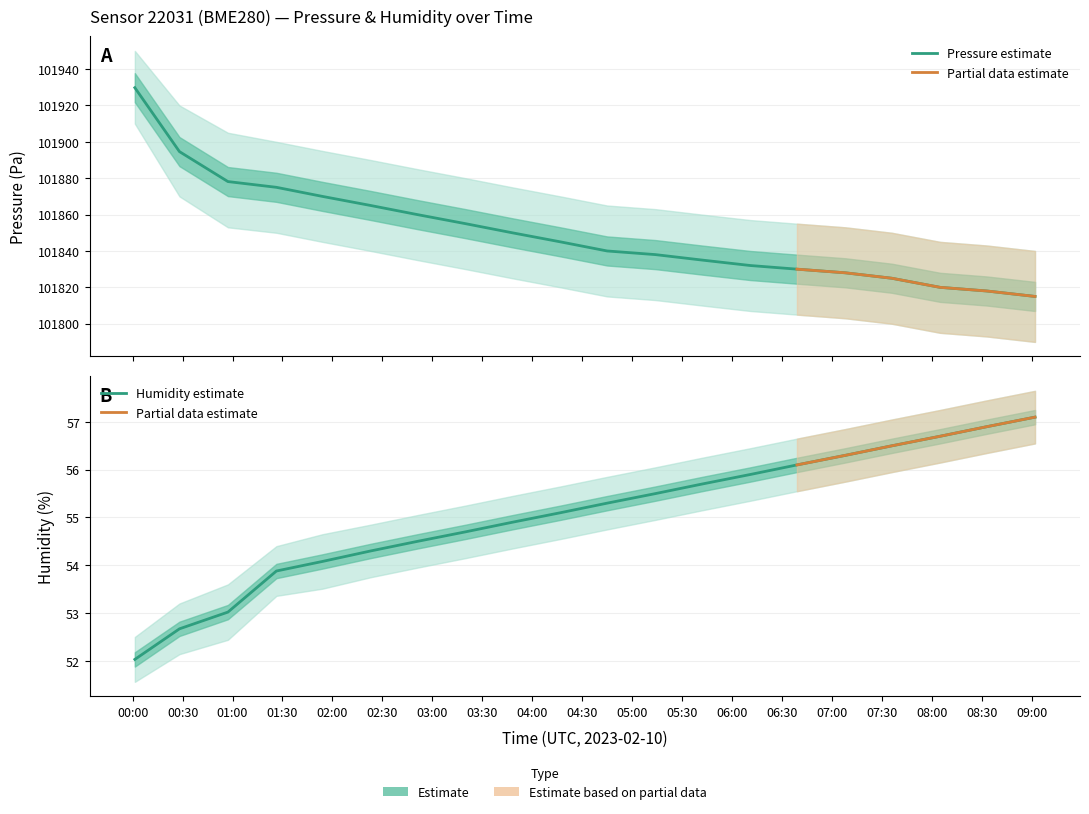

True or false: pressure and humidity cross at least once.

False